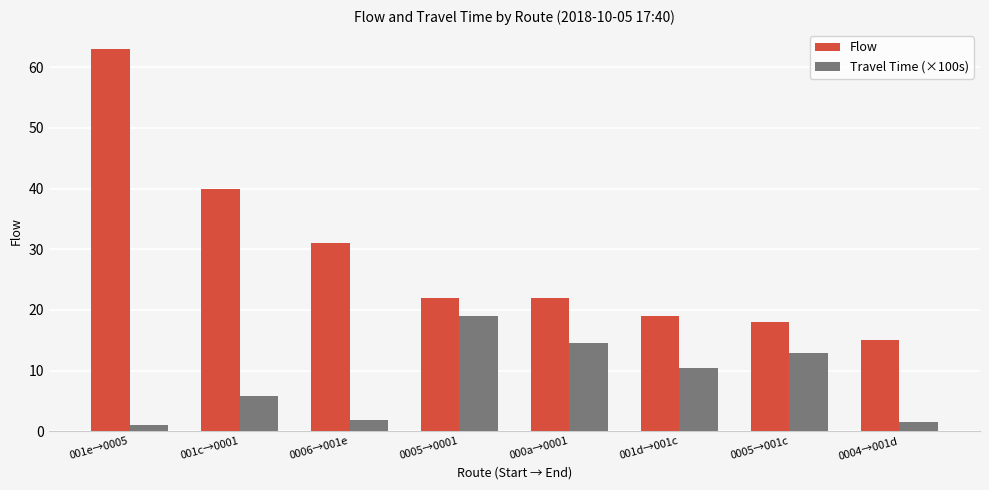

At which category is the sum across all series the highest?

001e→0005